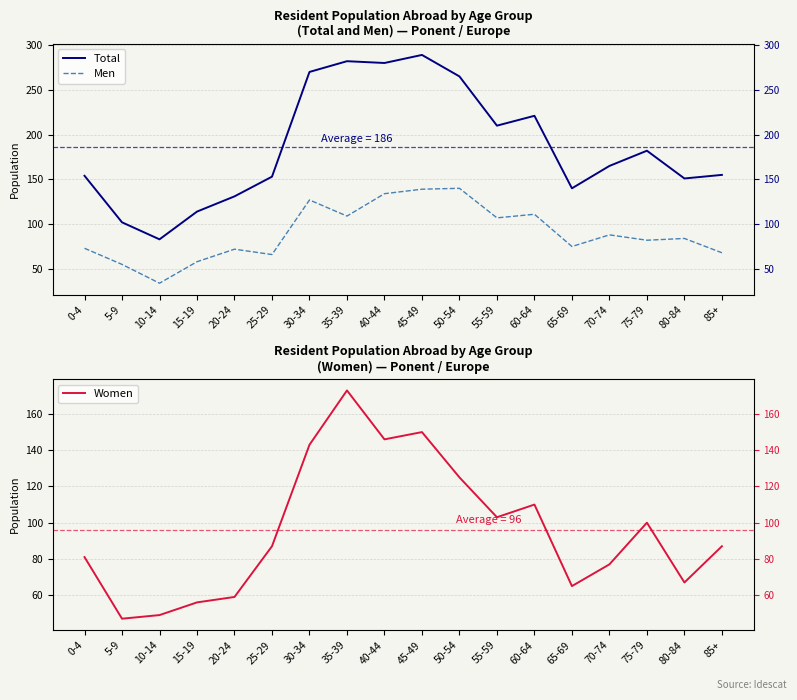

What is the average value of the Men series?

90